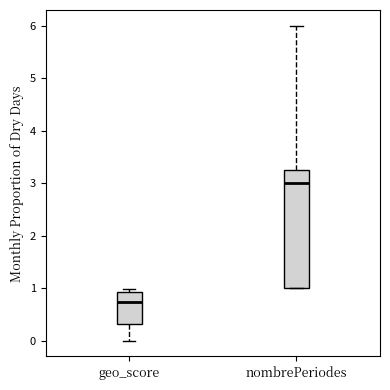

Which box has the lowest median line?

geo_score